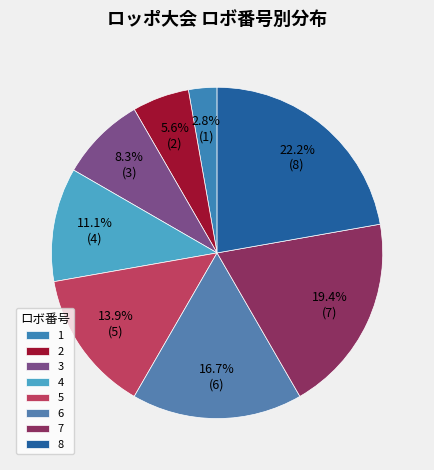

To the nearest percent, what percentage of the pie is 5?

14%